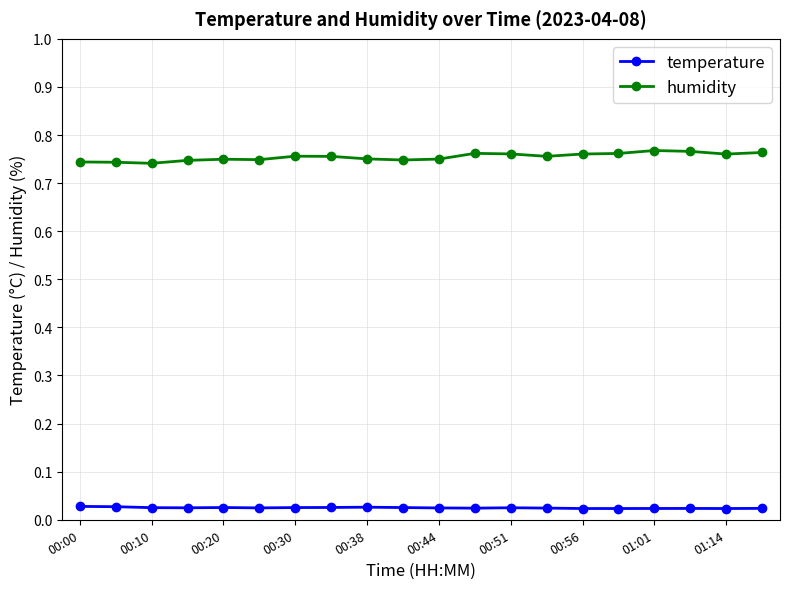

What is the label of the 1st point from the left?

00:00